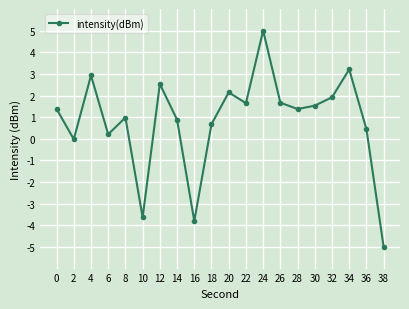

At which category does the chart reach its minimum across all series?

38